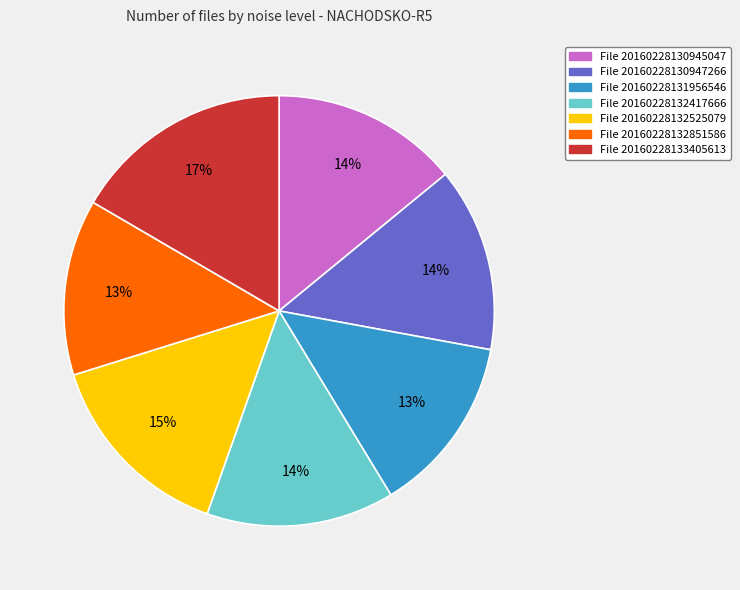

Is there any slice that represents more than half of the pie?

No